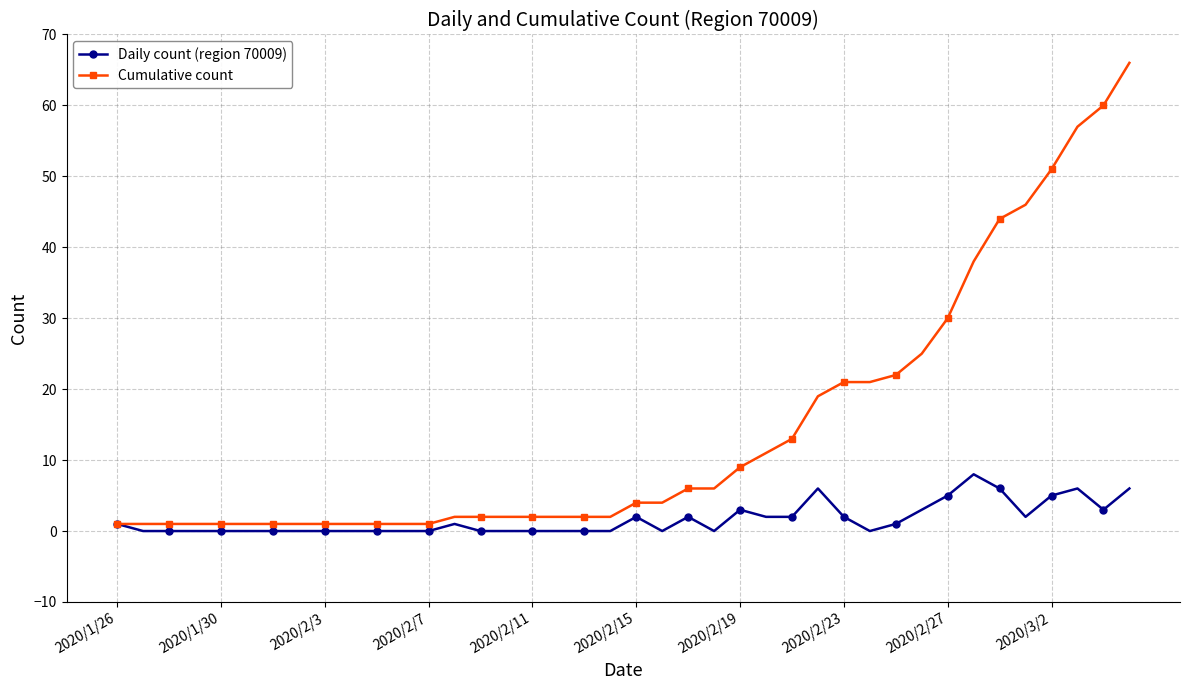

Rank the series by their average value, from highest to lowest.

Cumulative count, Daily count (region 70009)